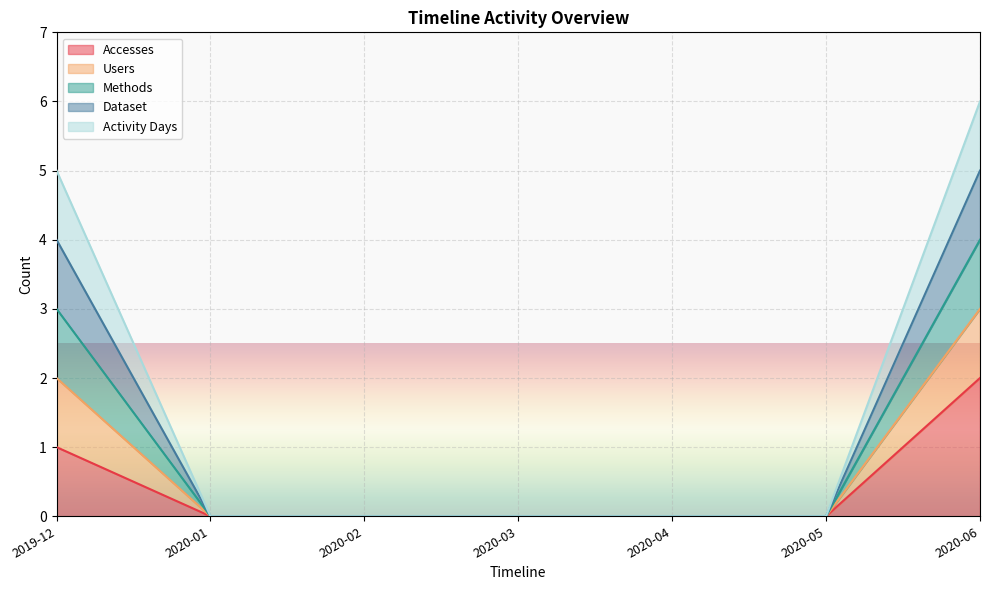

List the labels in order of Dataset value, smallest first.

2020-01, 2020-02, 2020-03, 2020-04, 2020-05, 2019-12, 2020-06